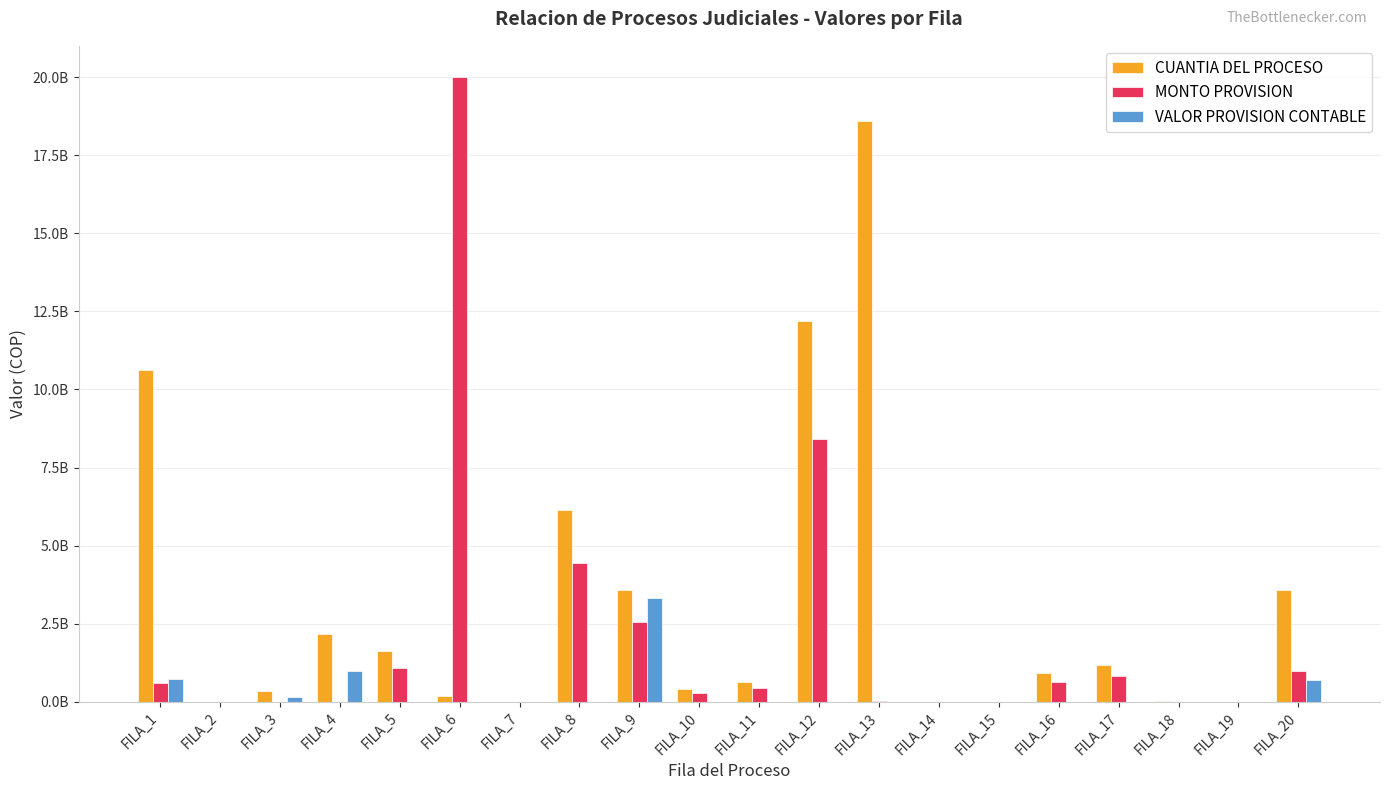

What are all the series names shown in the legend?

CUANTIA DEL PROCESO, MONTO PROVISION, VALOR PROVISION CONTABLE